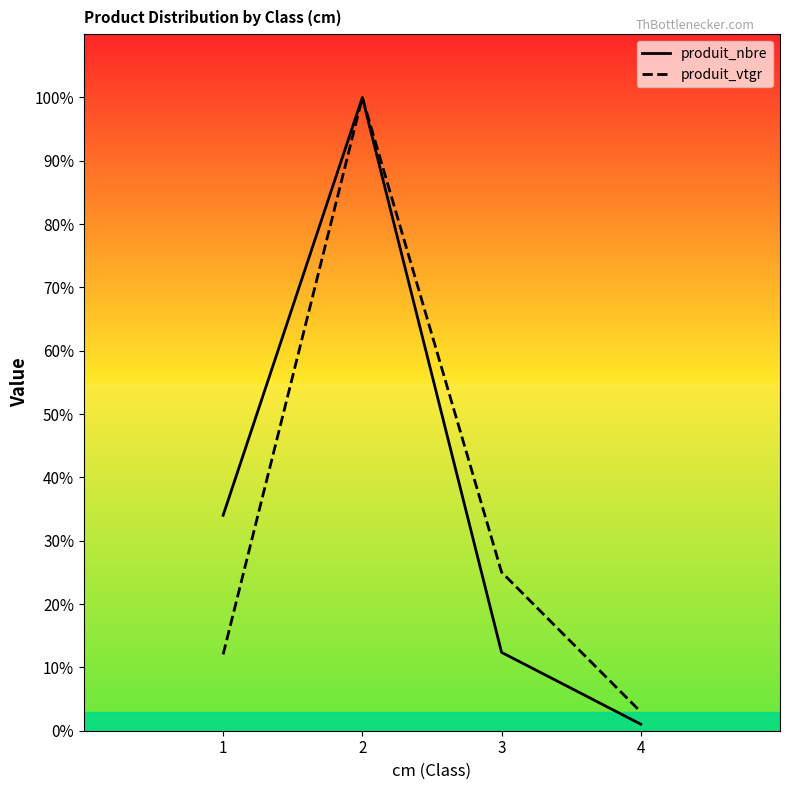

At which label does produit_vtgr reach its minimum?

4